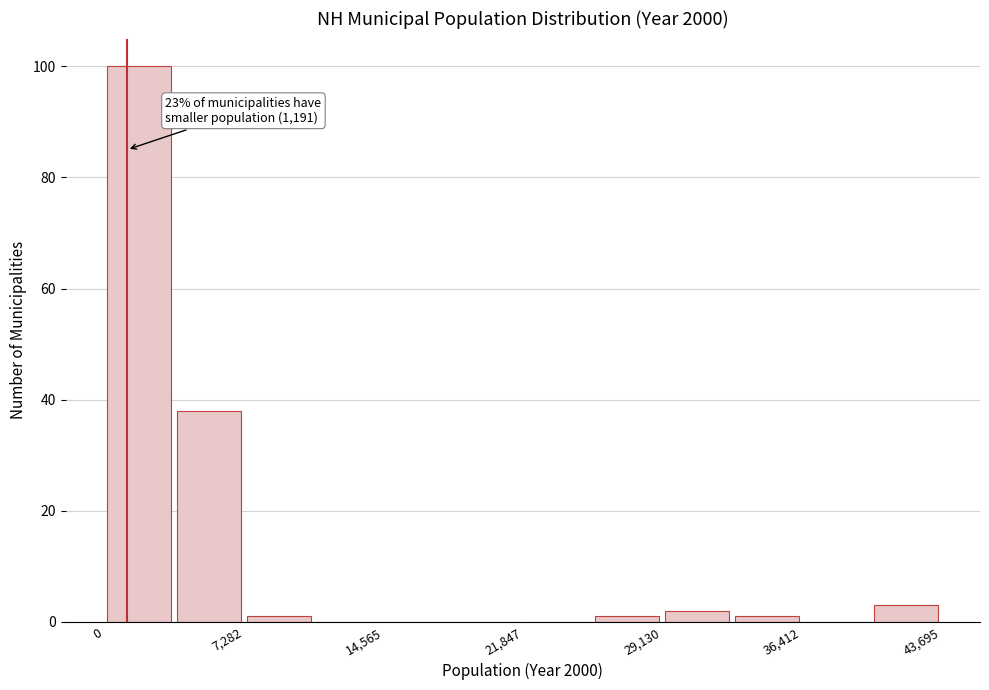

Around what value on the x-axis is the tallest bar? Give the approximate position of its centre, as read against the axis.

2000